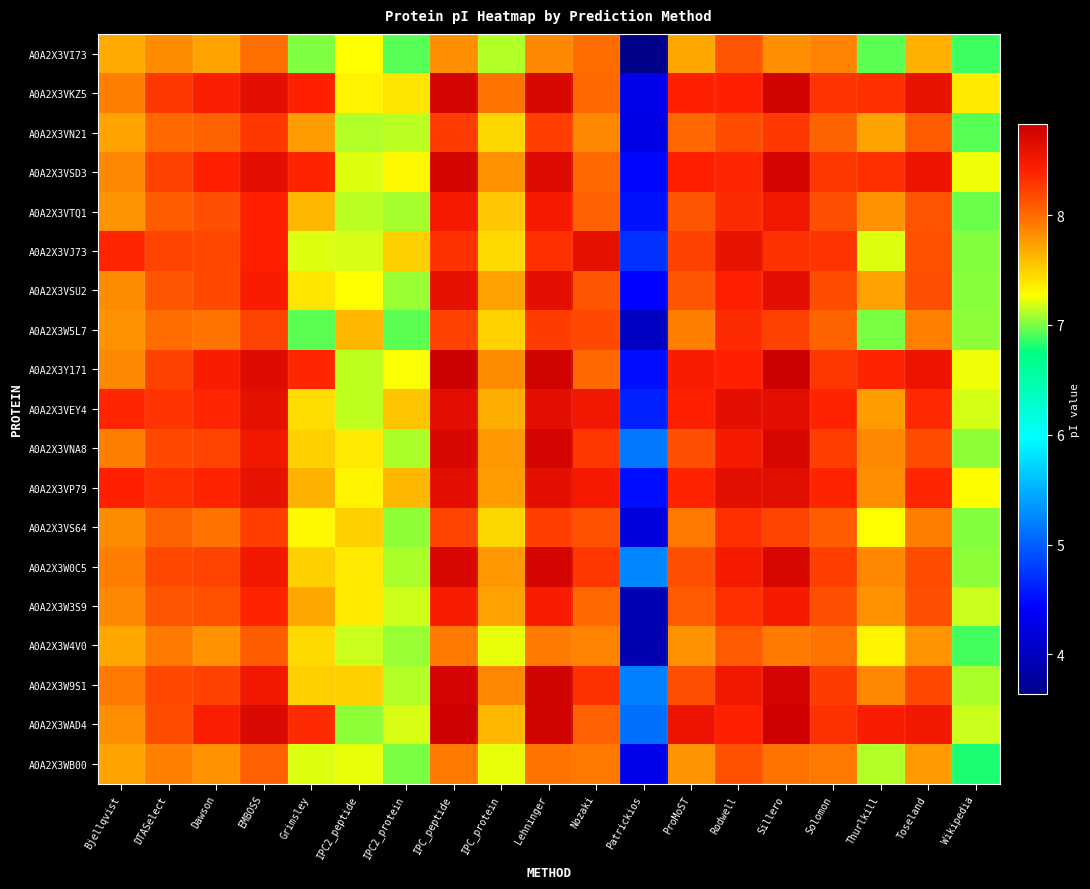

Rank the series at Wikipedia from highest to lowest value.

A0A2X3VKZ5, A0A2X3VP79, A0A2X3VSD3, A0A2X3Y171, A0A2X3VEY4, A0A2X3WAD4, A0A2X3W3S9, A0A2X3W9S1, A0A2X3VNA8, A0A2X3W5L7, A0A2X3W0C5, A0A2X3VSU2, A0A2X3VS64, A0A2X3VJ73, A0A2X3VTQ1, A0A2X3VN21, A0A2X3W4V0, A0A2X3VI73, A0A2X3WB00